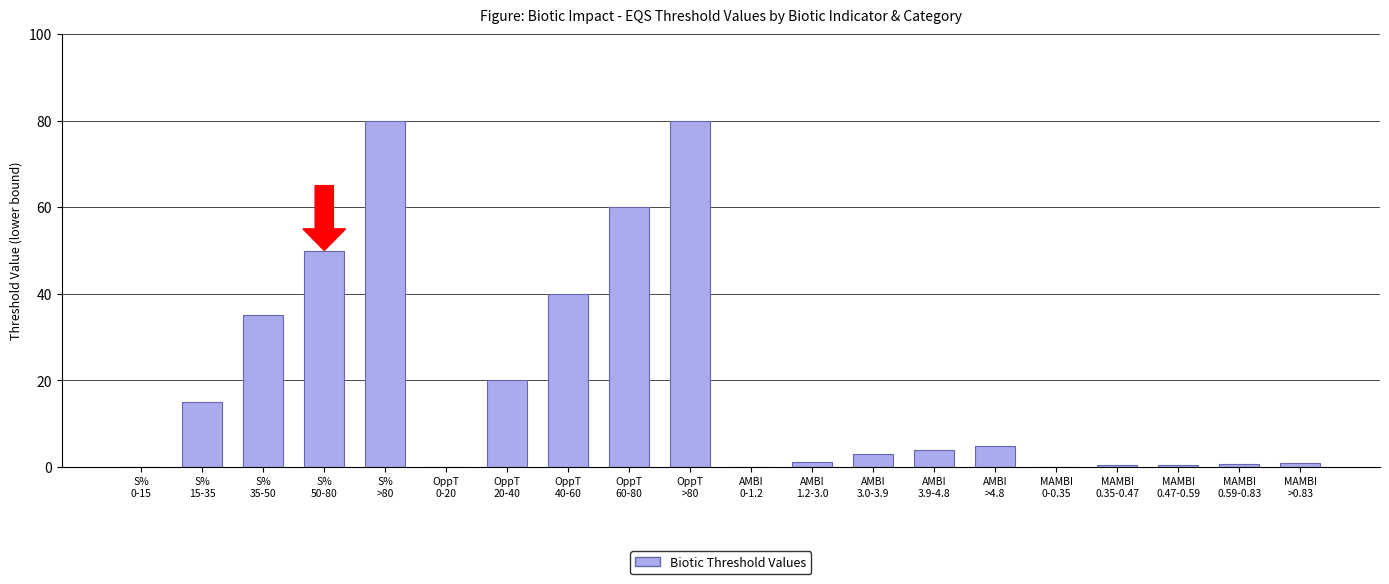

What is the sum of all values?

395.1